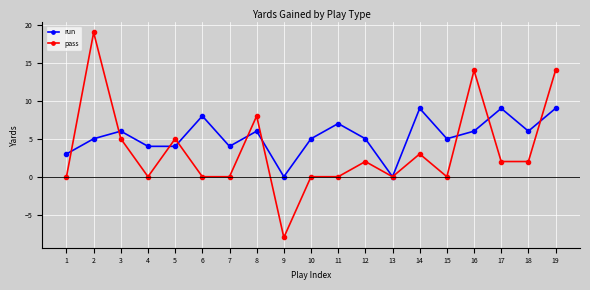

Between which two adjacent categories do run and pass first intersect?

1 and 2